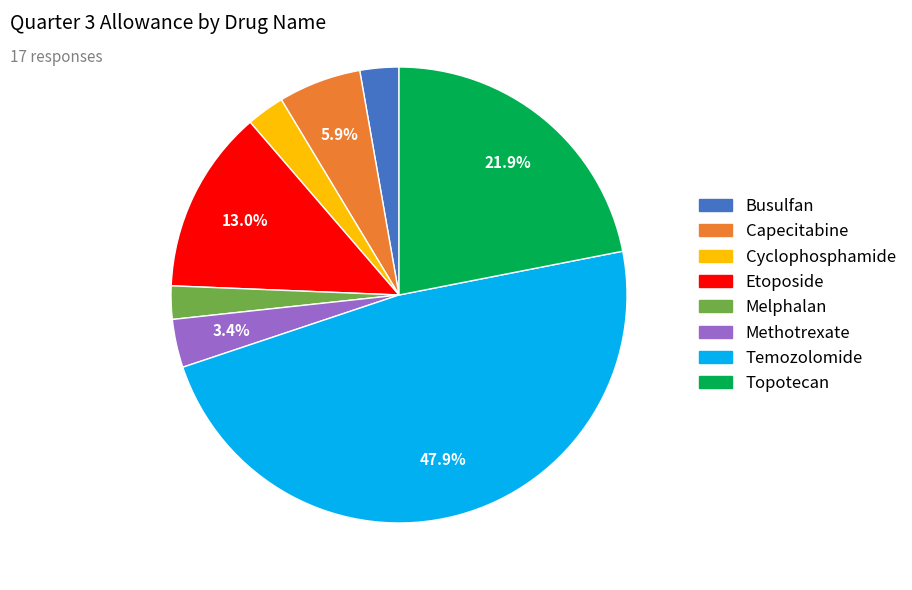

What portion of the pie excludes Etoposide?

87.0%